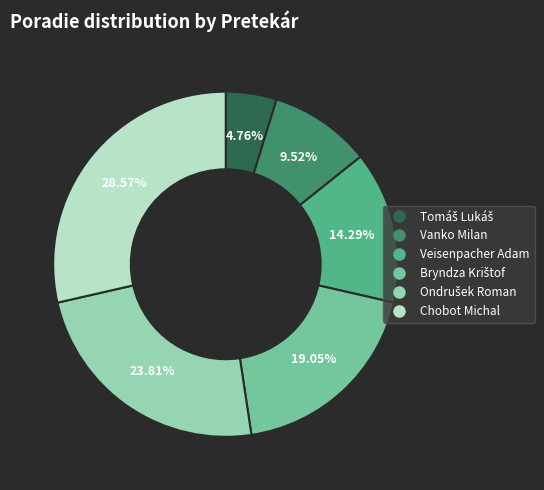

Is there any slice that represents more than half of the pie?

No